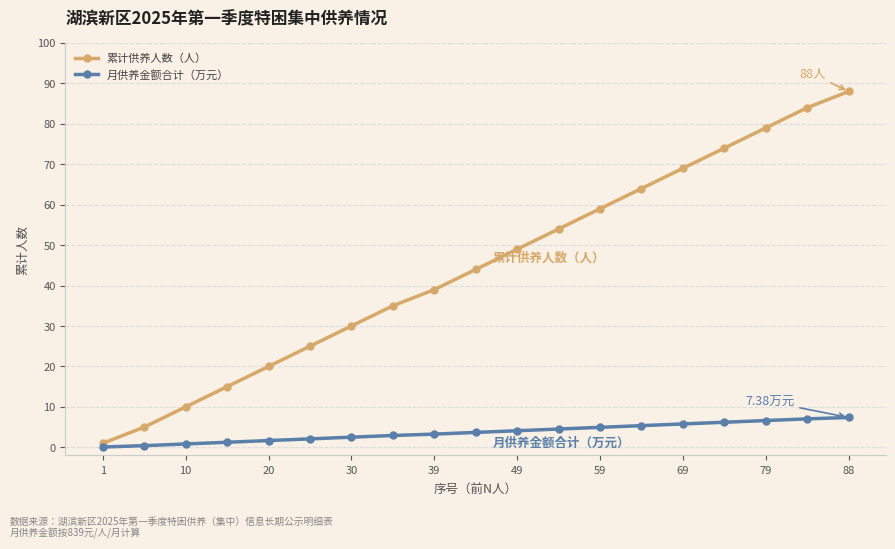

What are all the series names shown in the legend?

累计供养人数（人）, 月供养金额合计（万元）